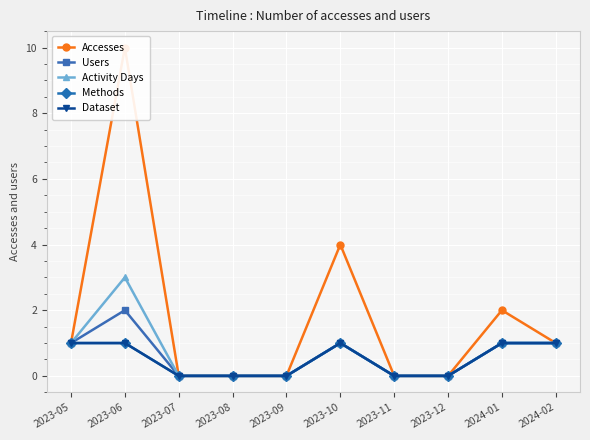

Reading left to right, list all the values displayed in this chart.

Accesses: 2023-05=1	2023-06=10	2023-07=0	2023-08=0	2023-09=0	2023-10=4	2023-11=0	2023-12=0	2024-01=2	2024-02=1
Users: 2023-05=1	2023-06=2	2023-07=0	2023-08=0	2023-09=0	2023-10=1	2023-11=0	2023-12=0	2024-01=1	2024-02=1
Activity Days: 2023-05=1	2023-06=3	2023-07=0	2023-08=0	2023-09=0	2023-10=1	2023-11=0	2023-12=0	2024-01=1	2024-02=1
Methods: 2023-05=1	2023-06=1	2023-07=0	2023-08=0	2023-09=0	2023-10=1	2023-11=0	2023-12=0	2024-01=1	2024-02=1
Dataset: 2023-05=1	2023-06=1	2023-07=0	2023-08=0	2023-09=0	2023-10=1	2023-11=0	2023-12=0	2024-01=1	2024-02=1